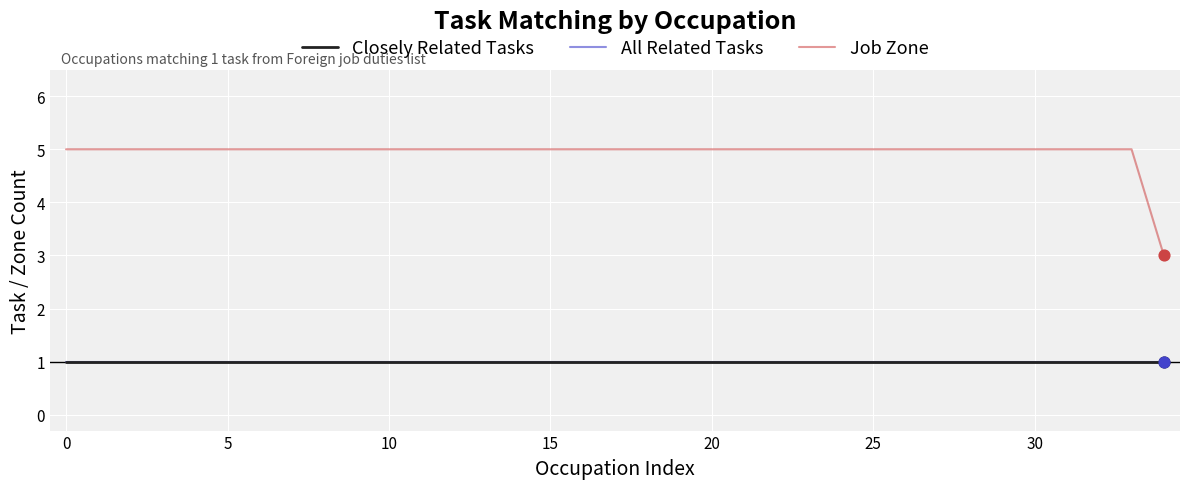

Which series has the largest total across all categories?

Job Zone